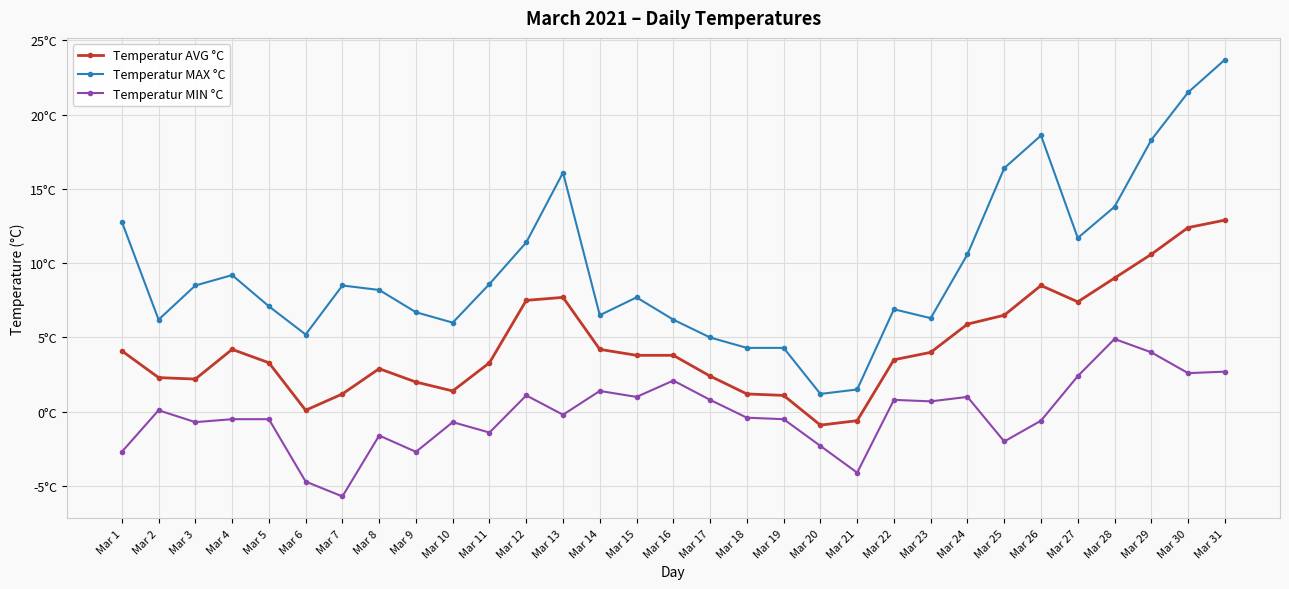

What is the maximum value for Temperatur MIN °C?

4.9